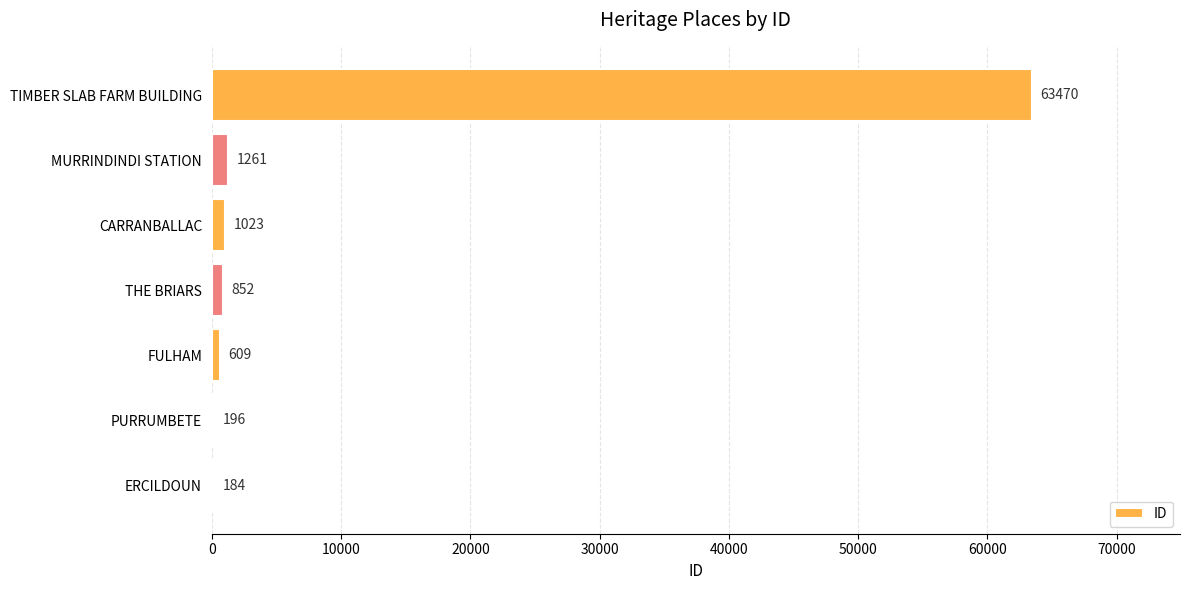

What is the greatest value displayed?

63470